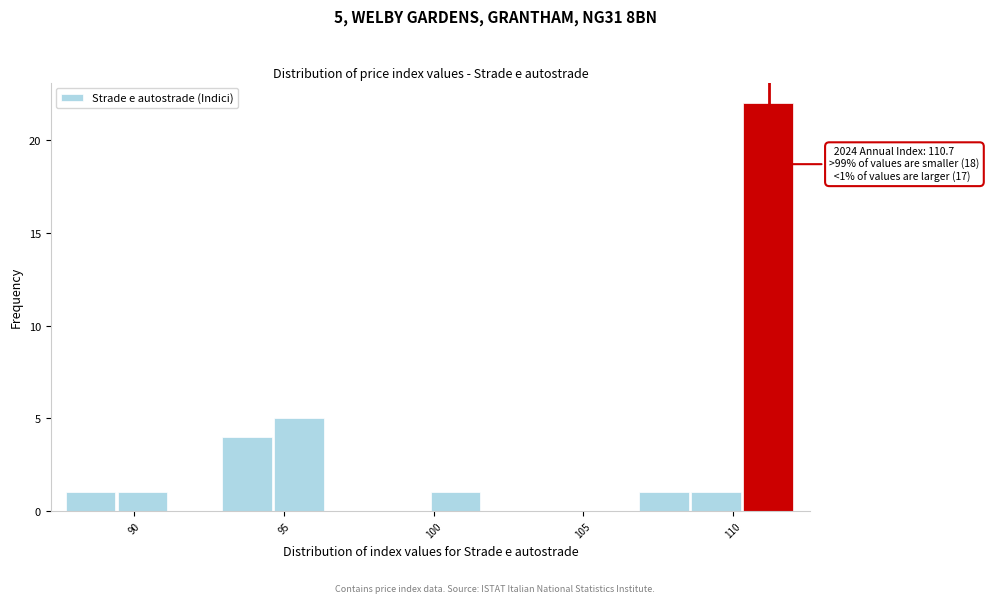

Read against the x-axis, roughly where is the centre of the tallest bar?

111.0